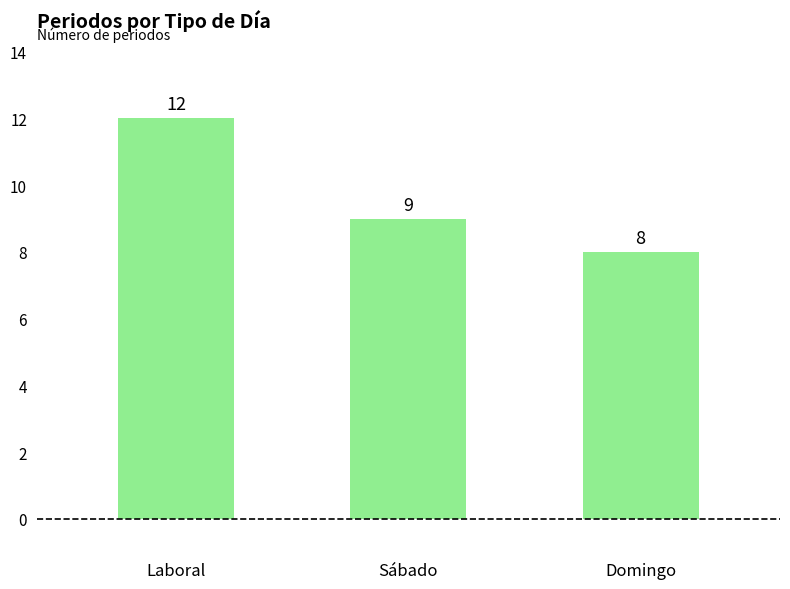

What is the approximate value at Domingo?

8